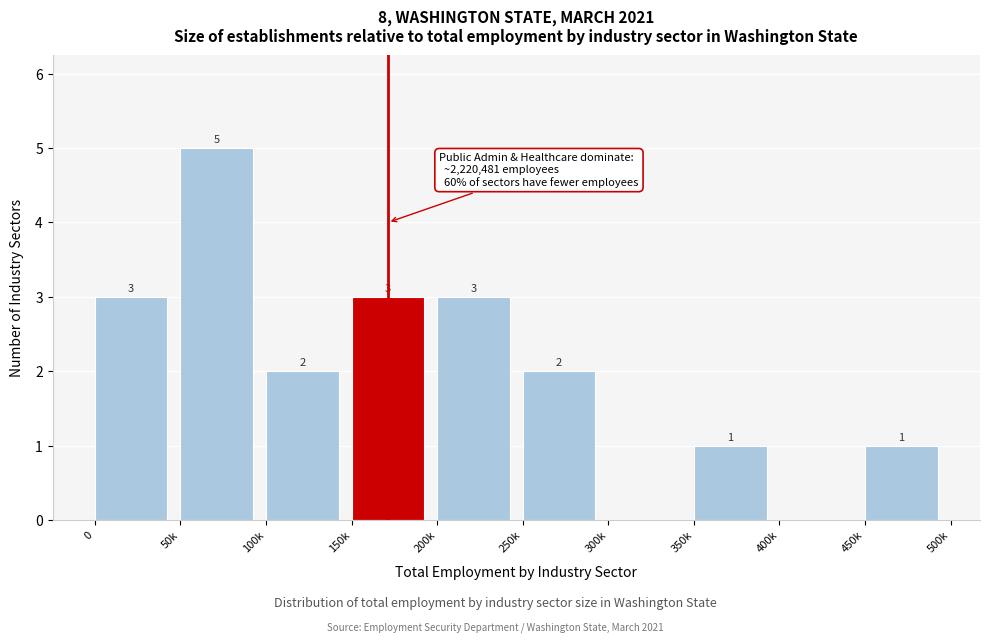

Reading left to right, what are all the values shown in this chart?

0=3	50k=5	100k=2	150k=3	200k=3	250k=2	300k=0	350k=1	400k=0	450k=1